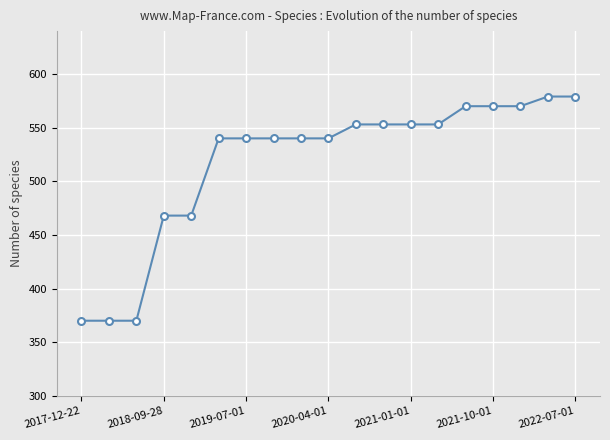

What is the value of the 7th point from the left?

540